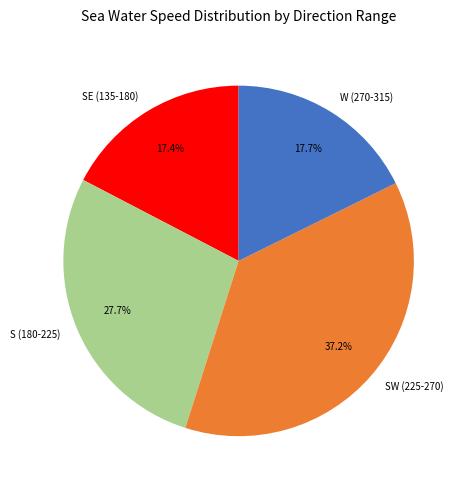

Which slice is the largest?

SW (225-270)